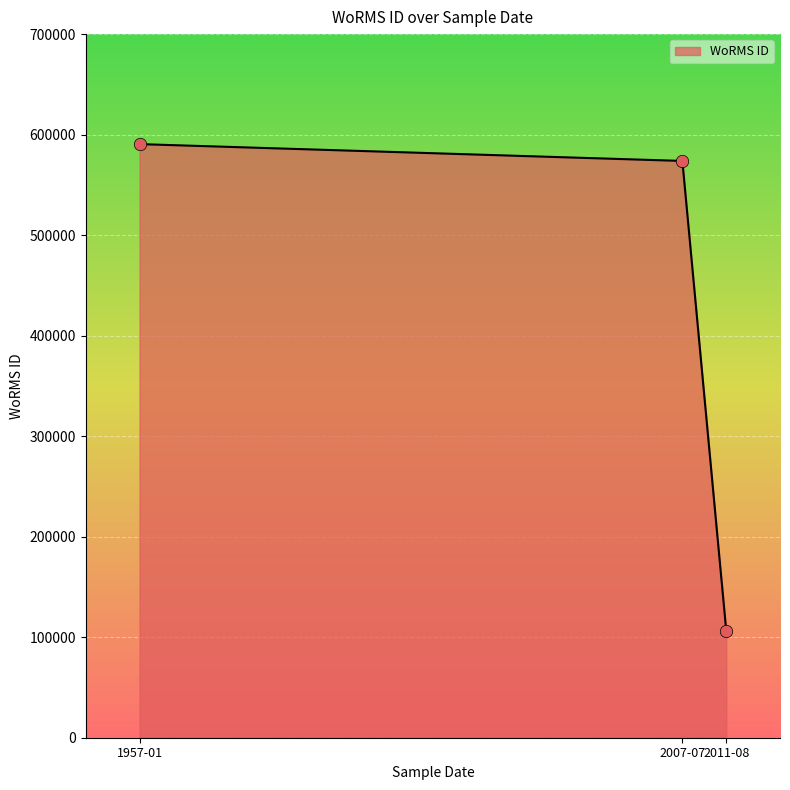

Between 1957-01 and 2007-07, which is larger?

1957-01